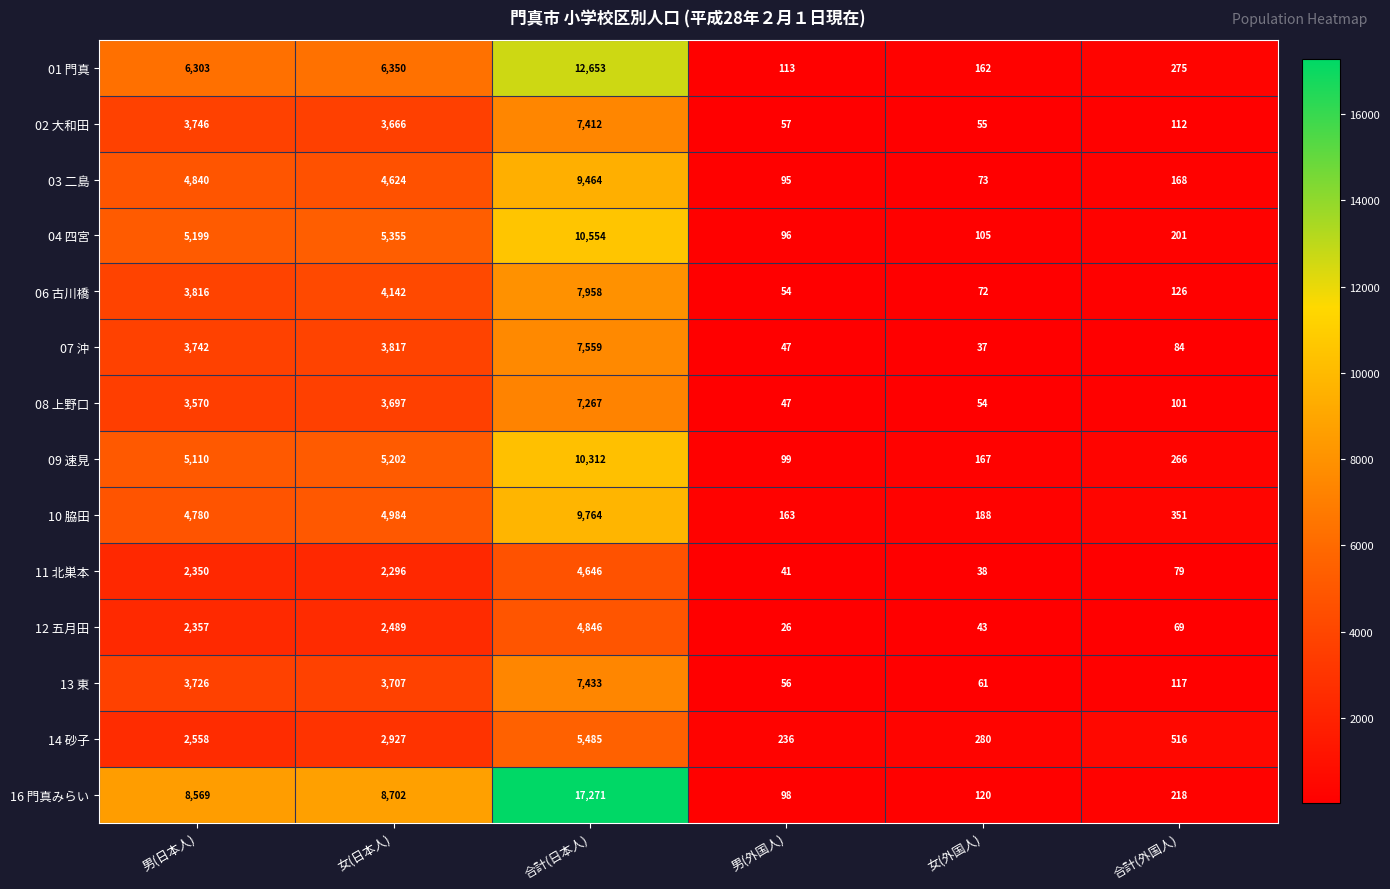

What is the total value across all series at 女(日本人)?

61958